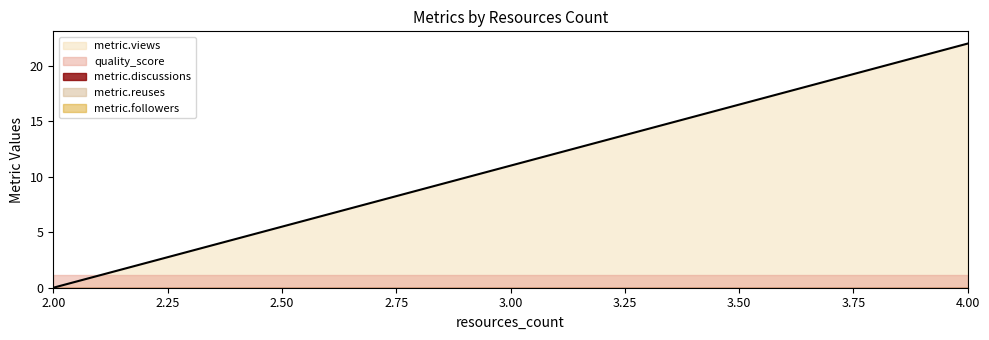

What is the difference between the maximum and second lowest values in the metric.views series?

13.0